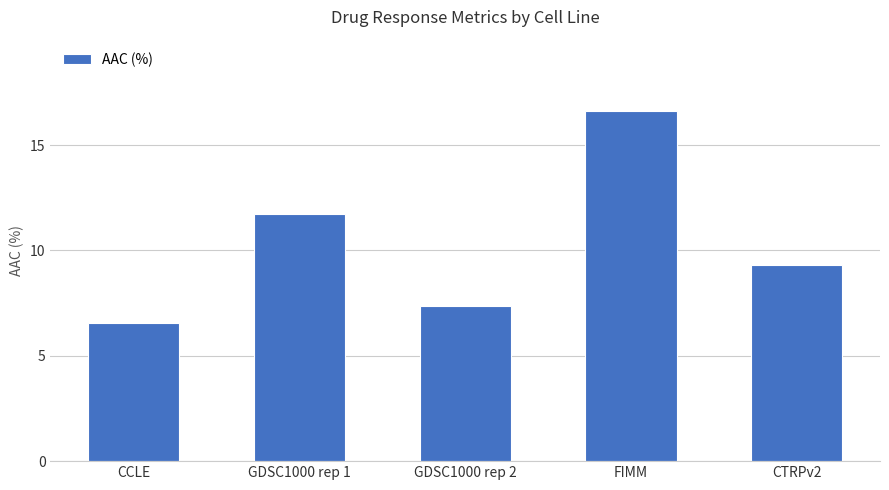

What is the value of the 4th bar from the left?

16.6